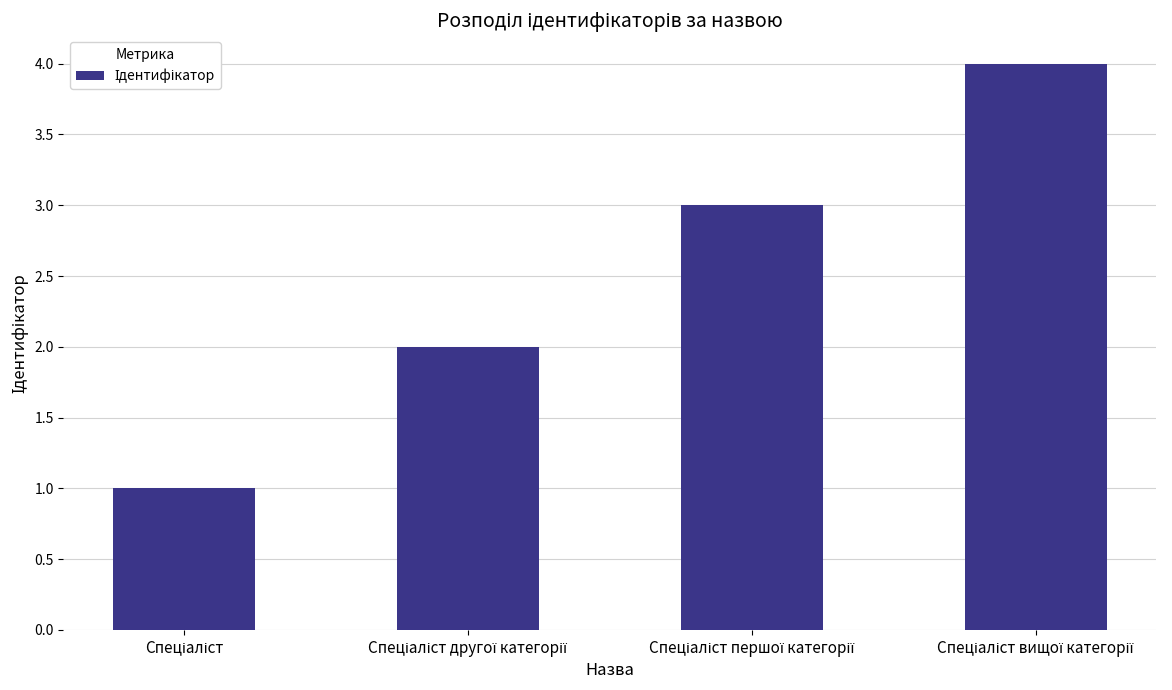

What is the greatest value displayed?

4